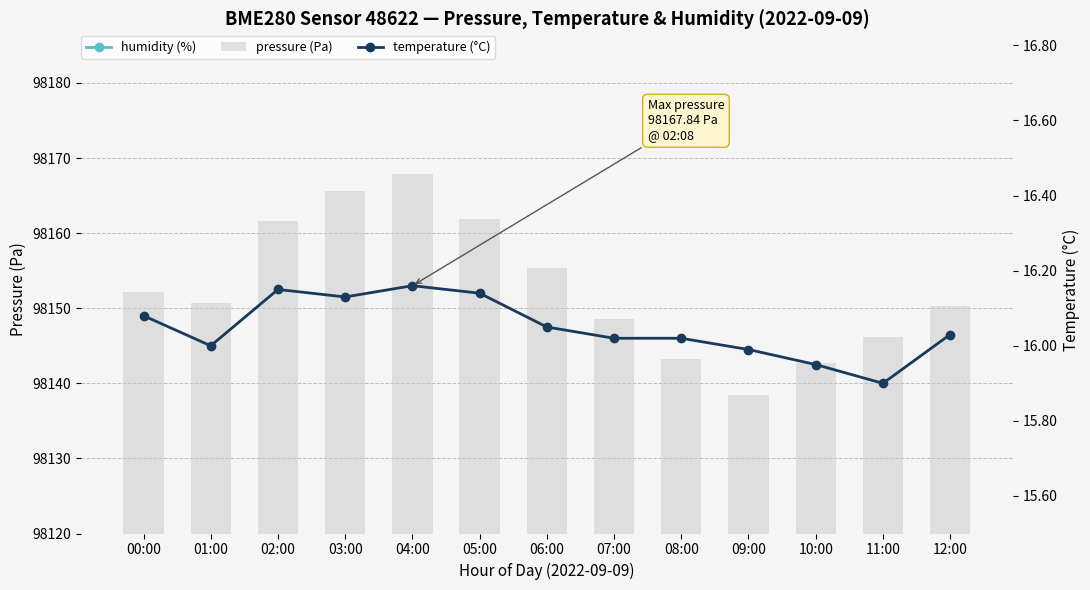

Which category has the lowest value in the pressure (Pa) series?

09:00